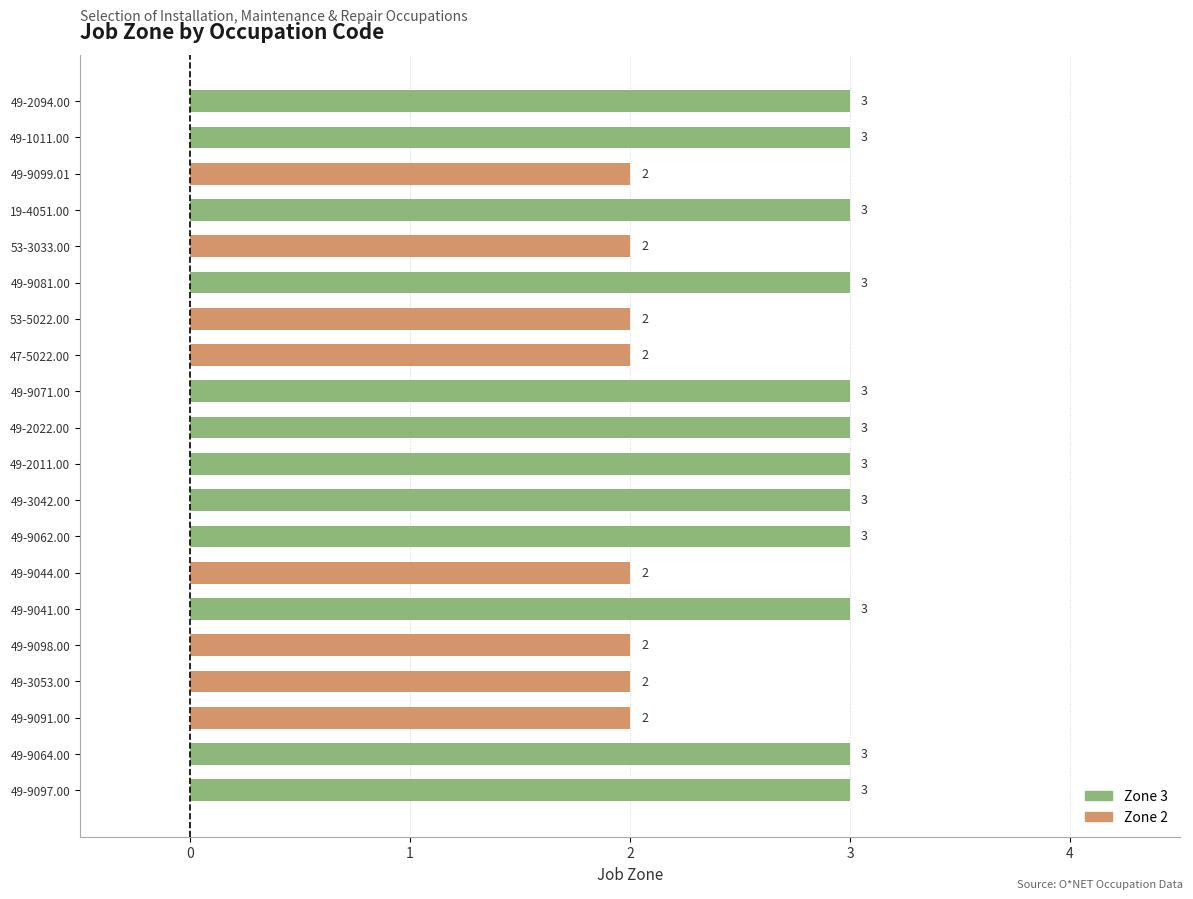

How many bars are there in total?

20